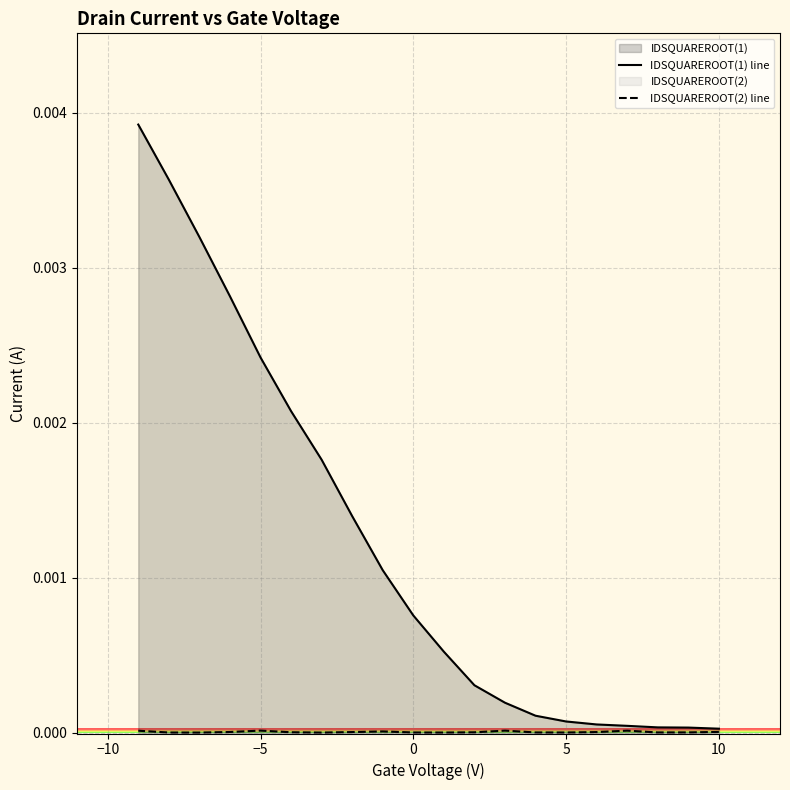

The value of IDSQUAREROOT(2) line at −5 is 0.0. True or false?

False